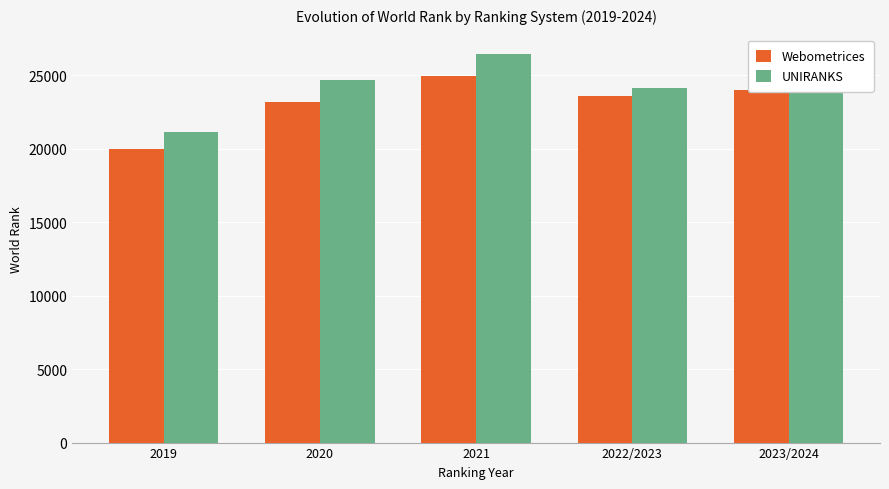

What are all the series names shown in the legend?

Webometrices, UNIRANKS